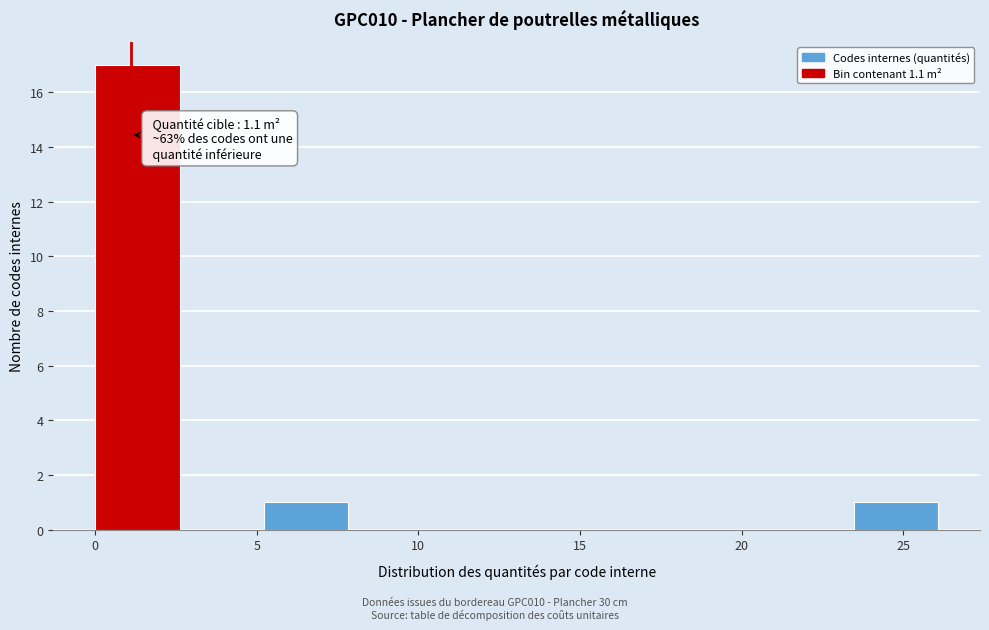

Over which range of the x-axis is the bar tallest?

0.0 to 2.5